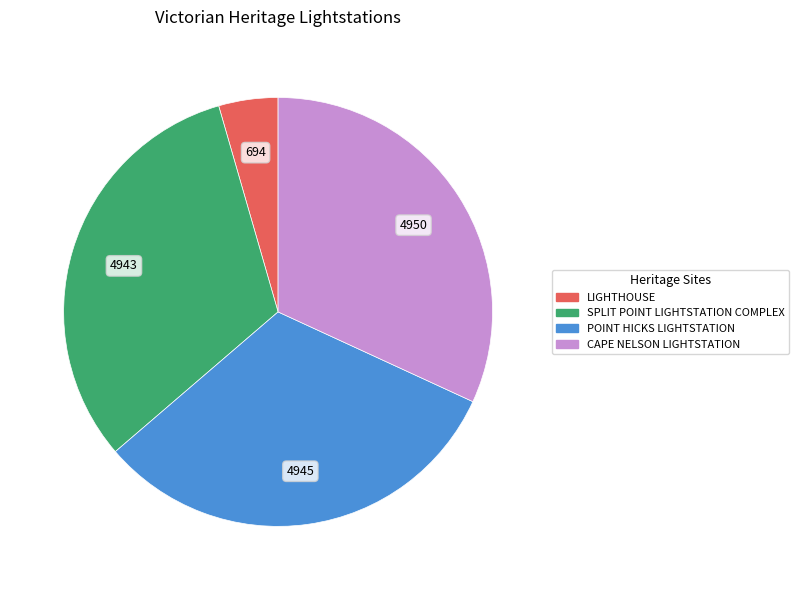

Is the sum of CAPE NELSON LIGHTSTATION and SPLIT POINT LIGHTSTATION COMPLEX greater than half?

Yes